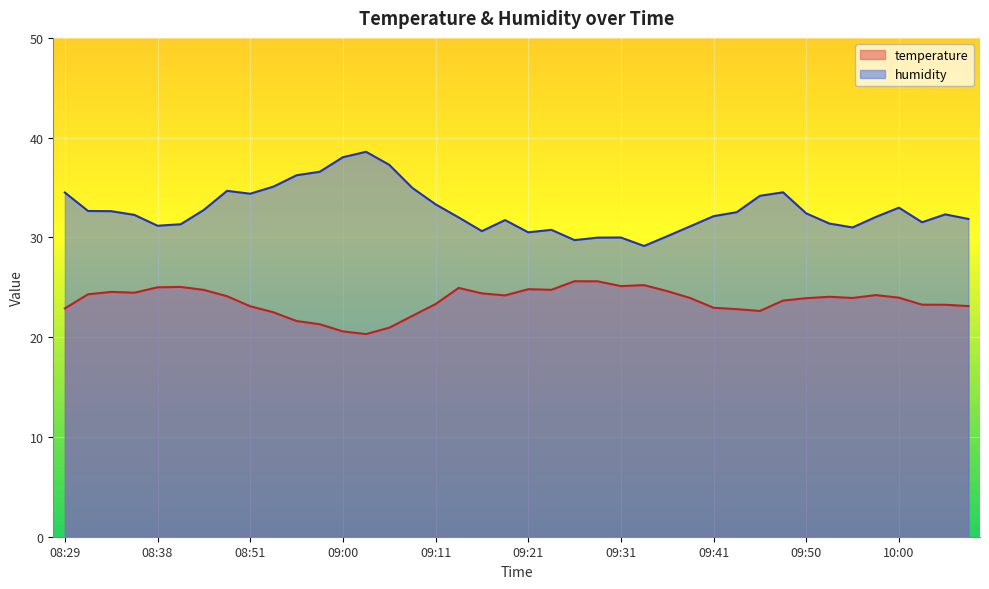

How many data points does each series have?

40